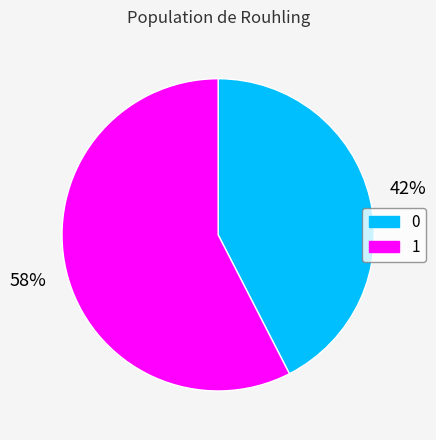

To the nearest percent, what is the combined percentage of 0 and 1?

100%